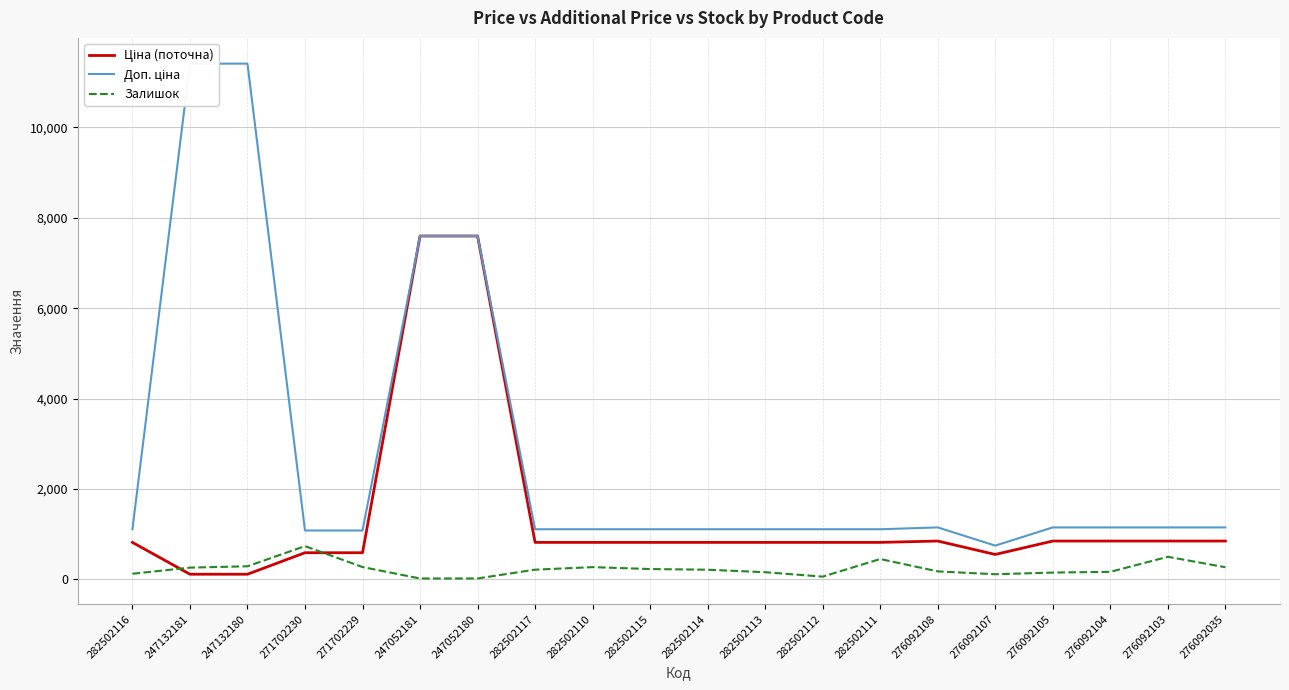

At which category is the sum across all series the highest?

247052180